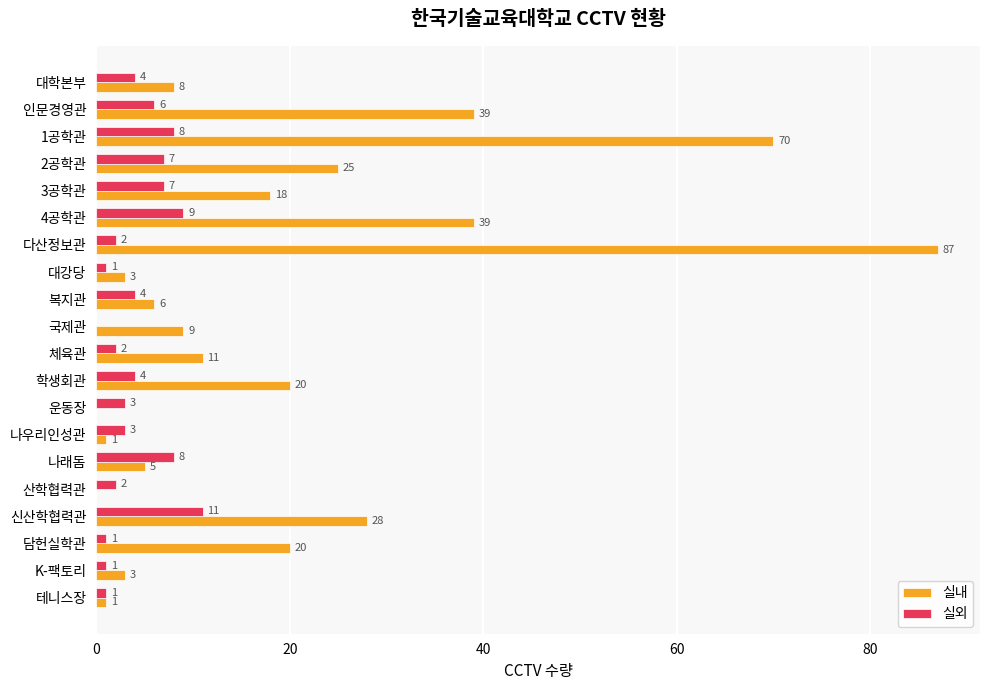

The 실외 series shows 14 at 나래돔. True or false?

False